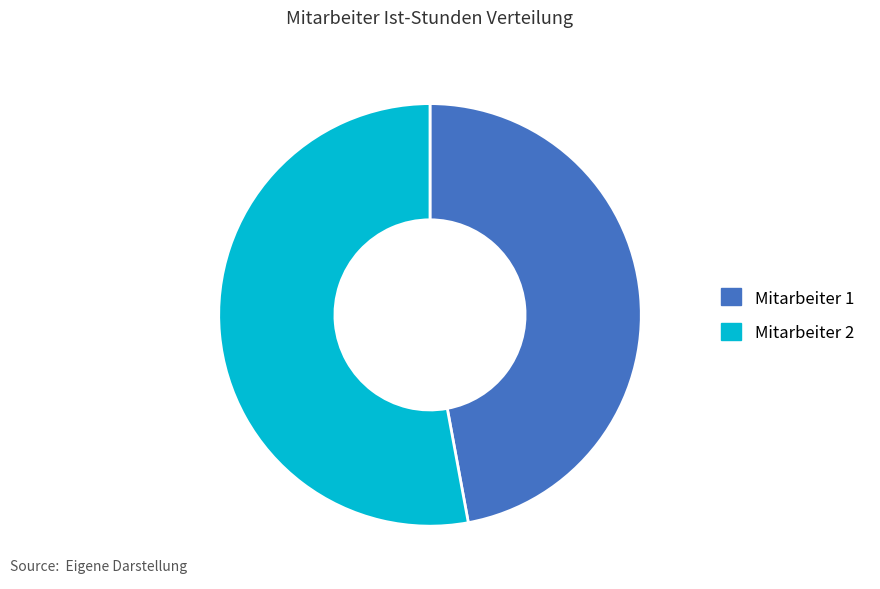

The Mitarbeiter 1 slice represents 47% of the pie. True or false?

True